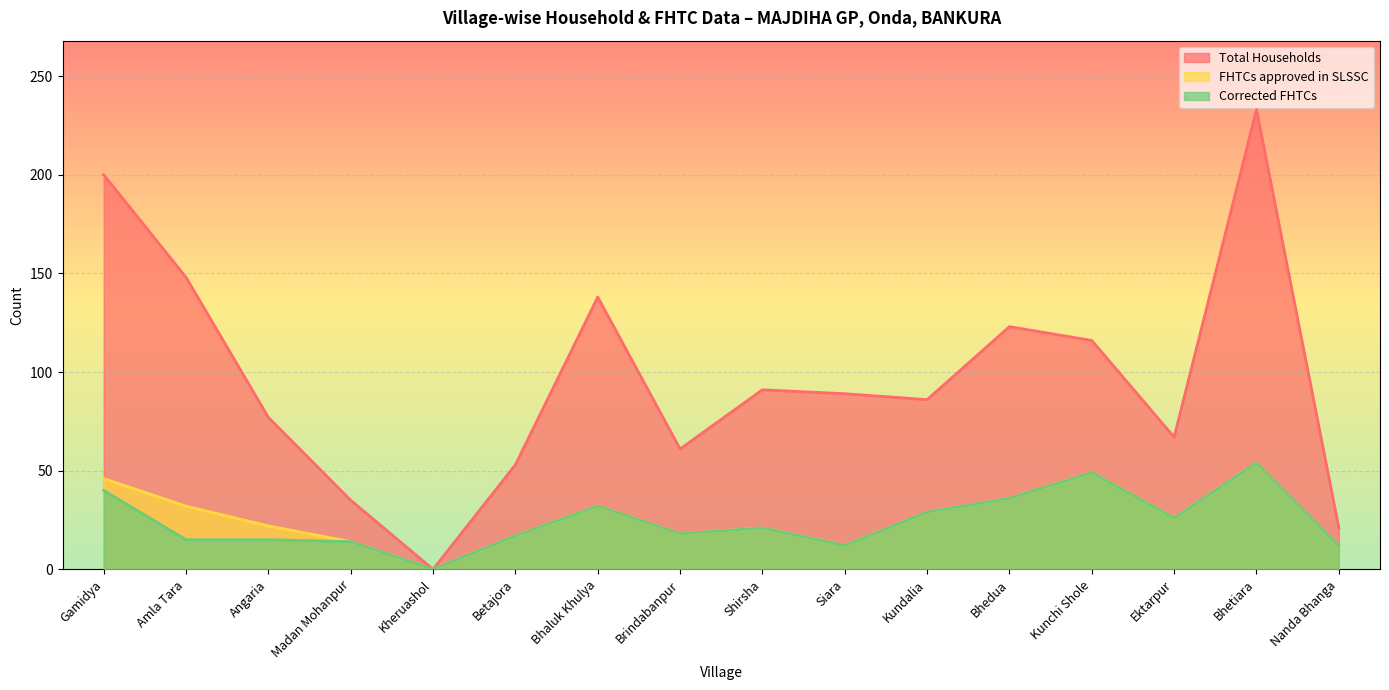

List the series in order of their peak value, lowest first.

FHTCs approved in SLSSC, Corrected FHTCs, Total Households